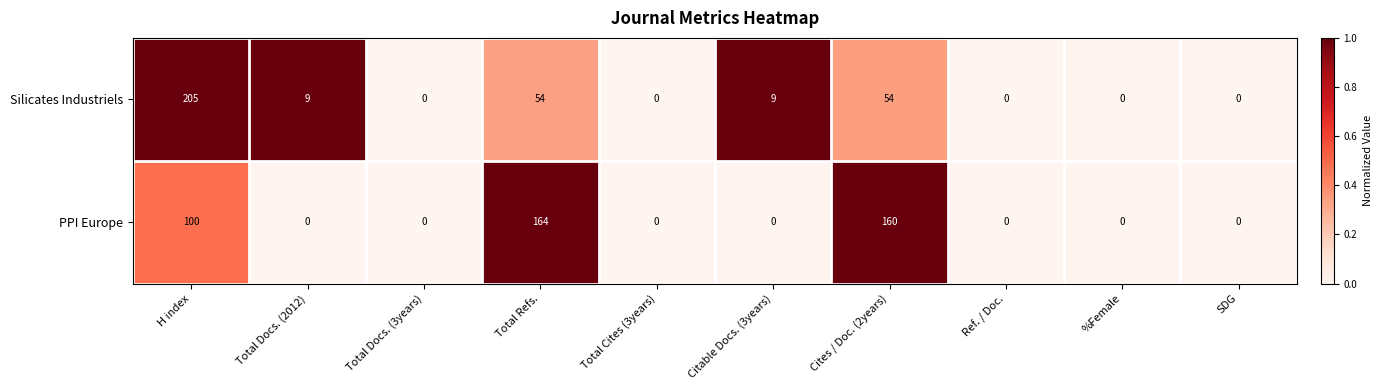

How many categories are shown in the chart?

10